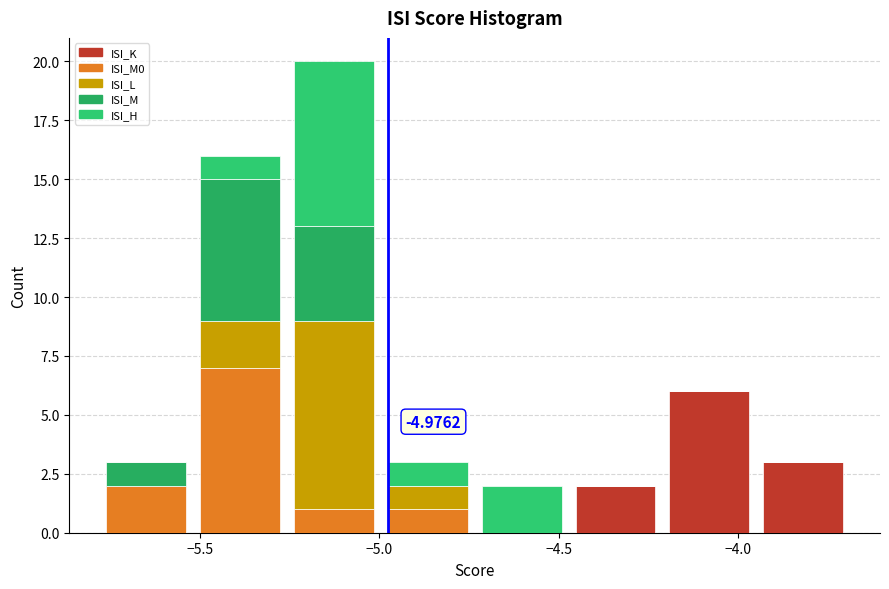

Which range on the x-axis has the tallest stacked bar (by total height)?

-5.25 to -5.00